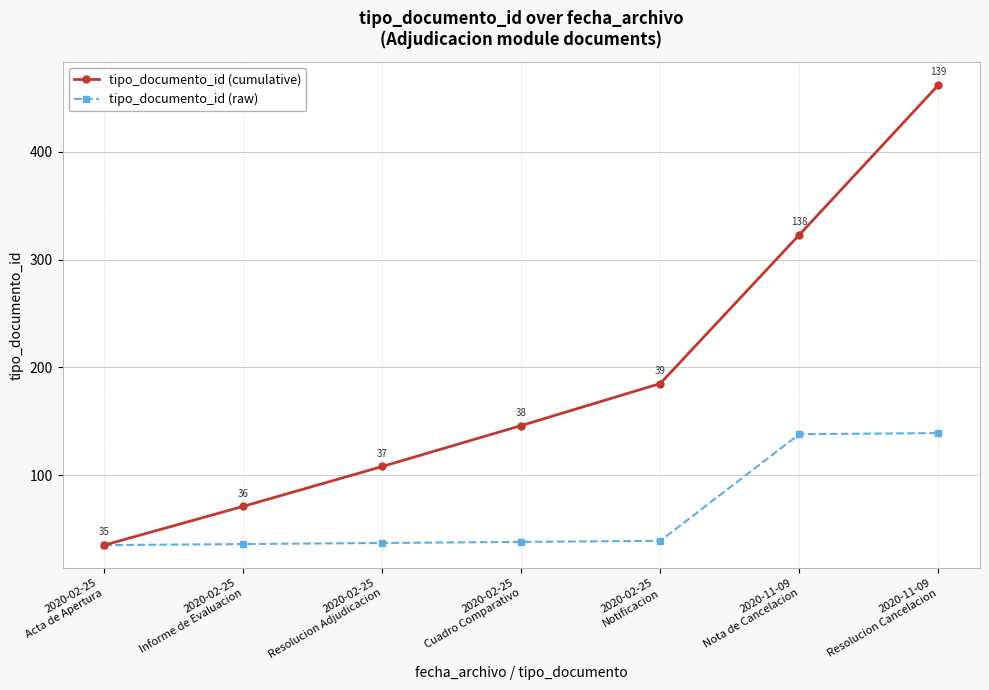

True or false: tipo_documento_id (cumulative) has a value of 71 at 2020-02-25
Informe de Evaluacion.

True